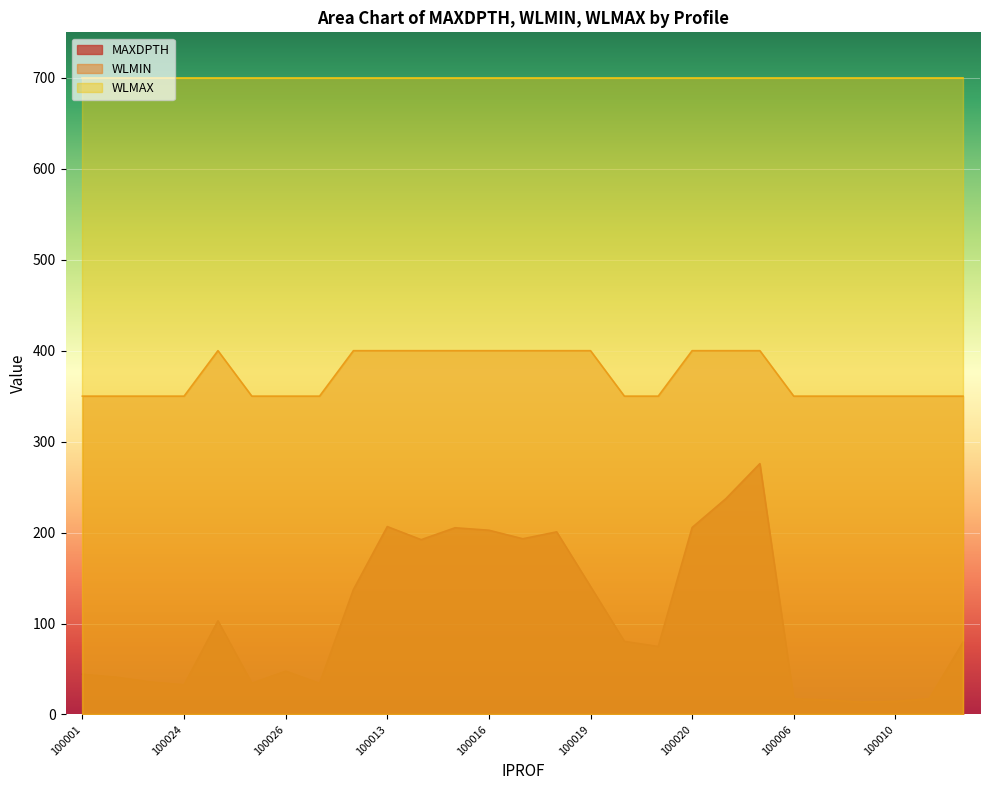

What is the lowest value of the MAXDPTH series?

13.6